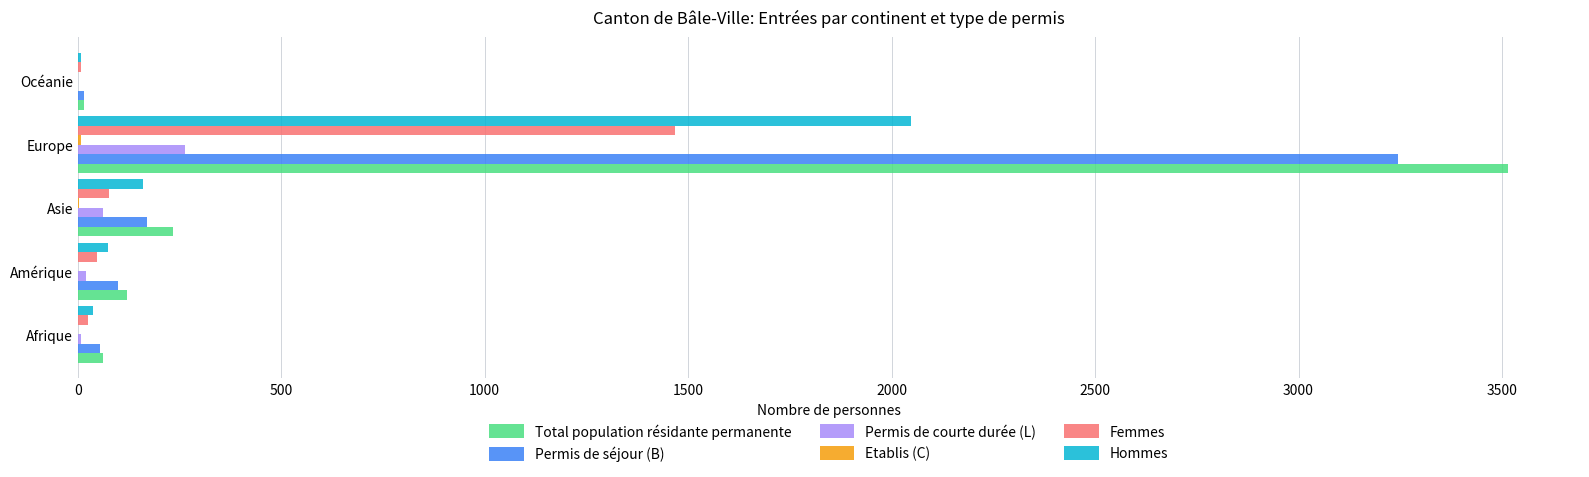

What is the sum of all Femmes values?

1624